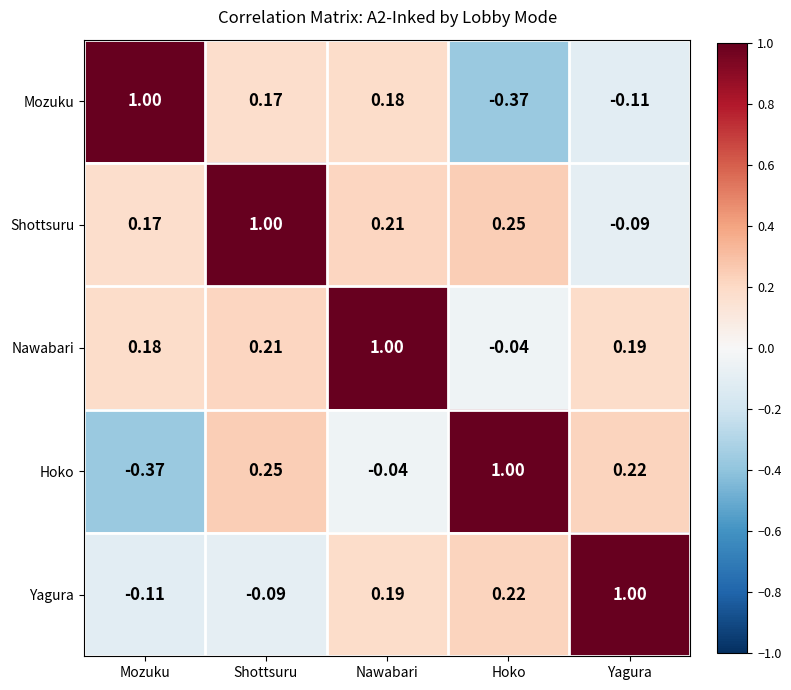

At Shottsuru, list the series in order from smallest to largest.

Yagura, Mozuku, Nawabari, Hoko, Shottsuru